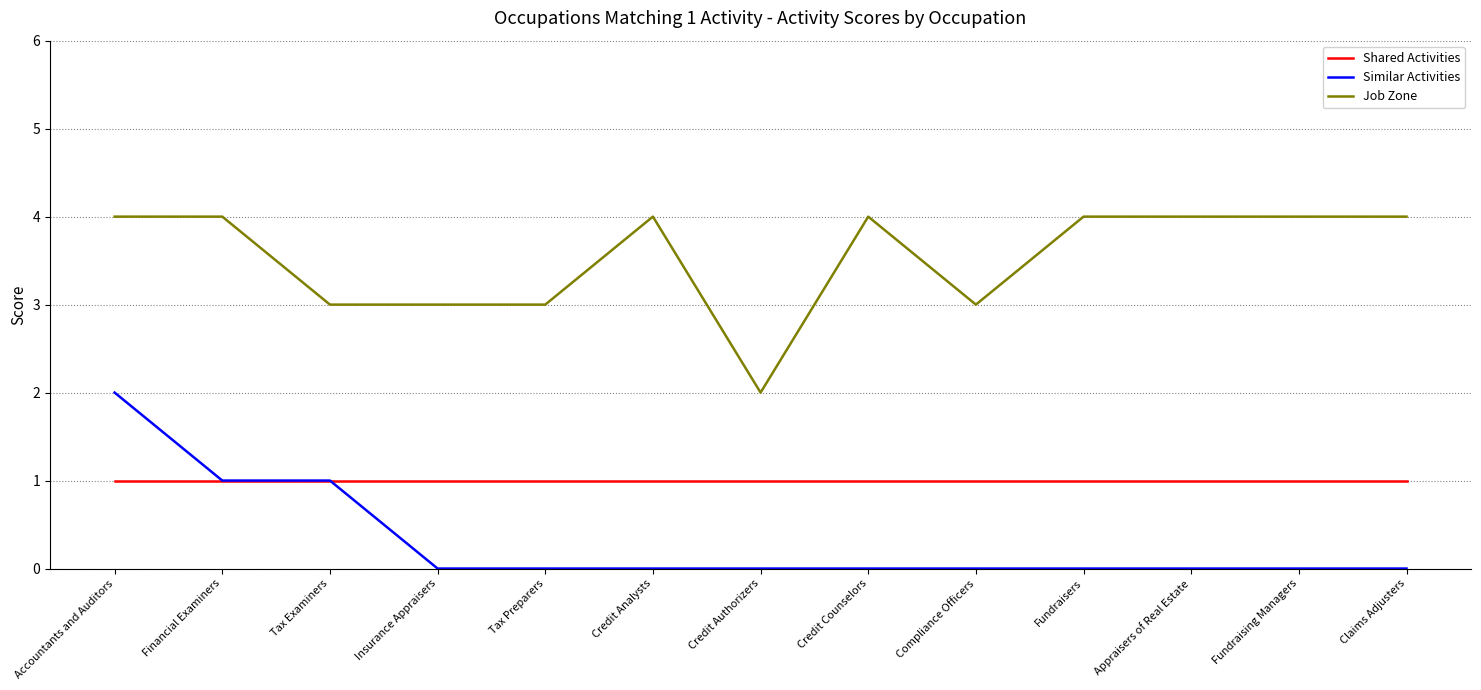

Reading left to right, what are all the values shown in this chart?

Shared Activities: 1	1	1	1	1	1	1	1	1	1	1	1	1
Similar Activities: 2	1	1	0	0	0	0	0	0	0	0	0	0
Job Zone: 4	4	3	3	3	4	2	4	3	4	4	4	4